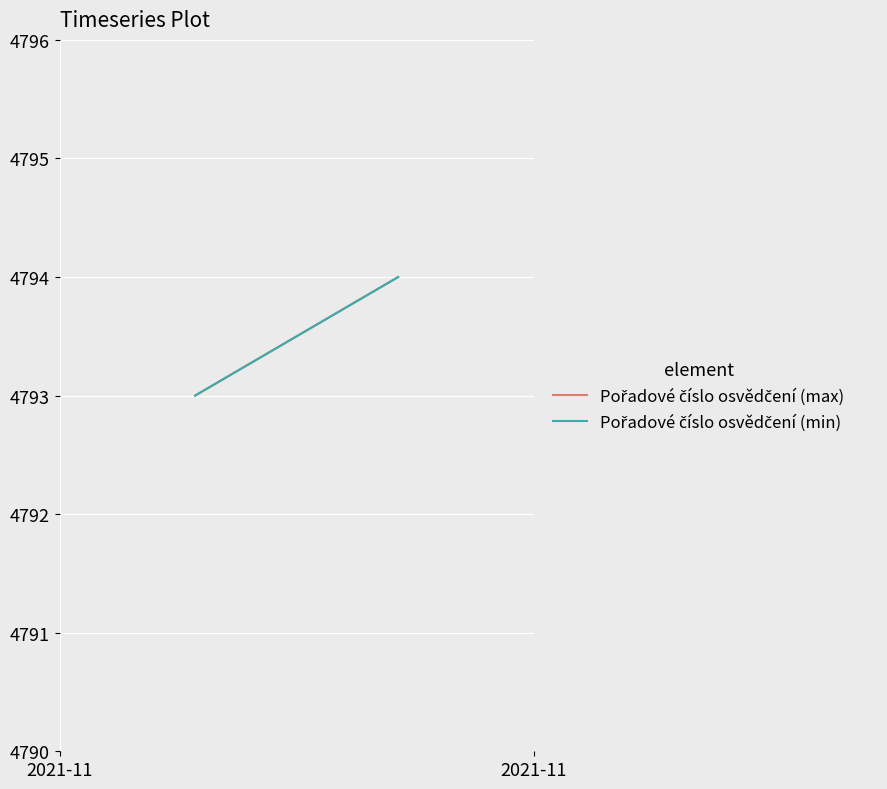

At which category is the sum across all series the highest?

2021-11